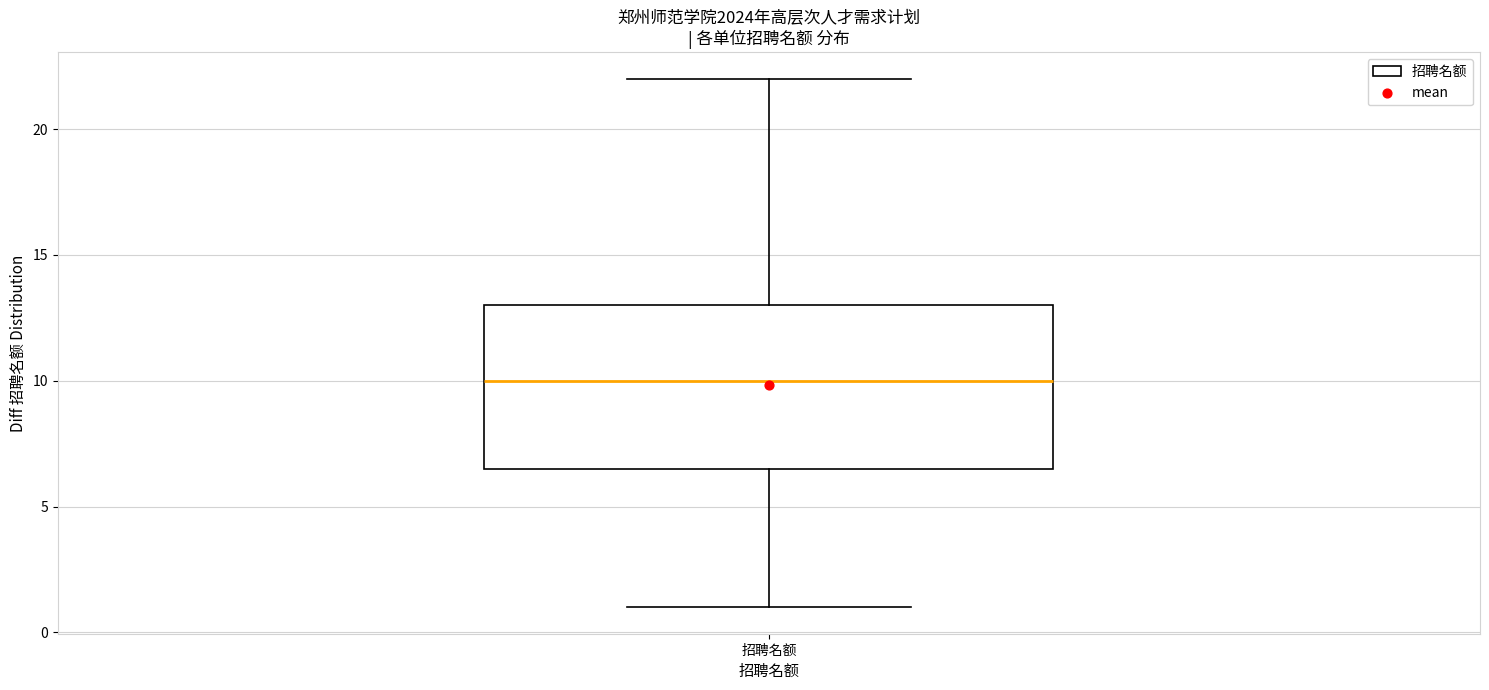

Transcribe this box plot: give where the median line is, the range the box spans, and where the two whiskers end, as read against the y-axis. The values are not printed on the chart, so give them approximately, as read against the axis.

median 10.0, box 6.5 to 13.0, whiskers 1.0 to 22.0